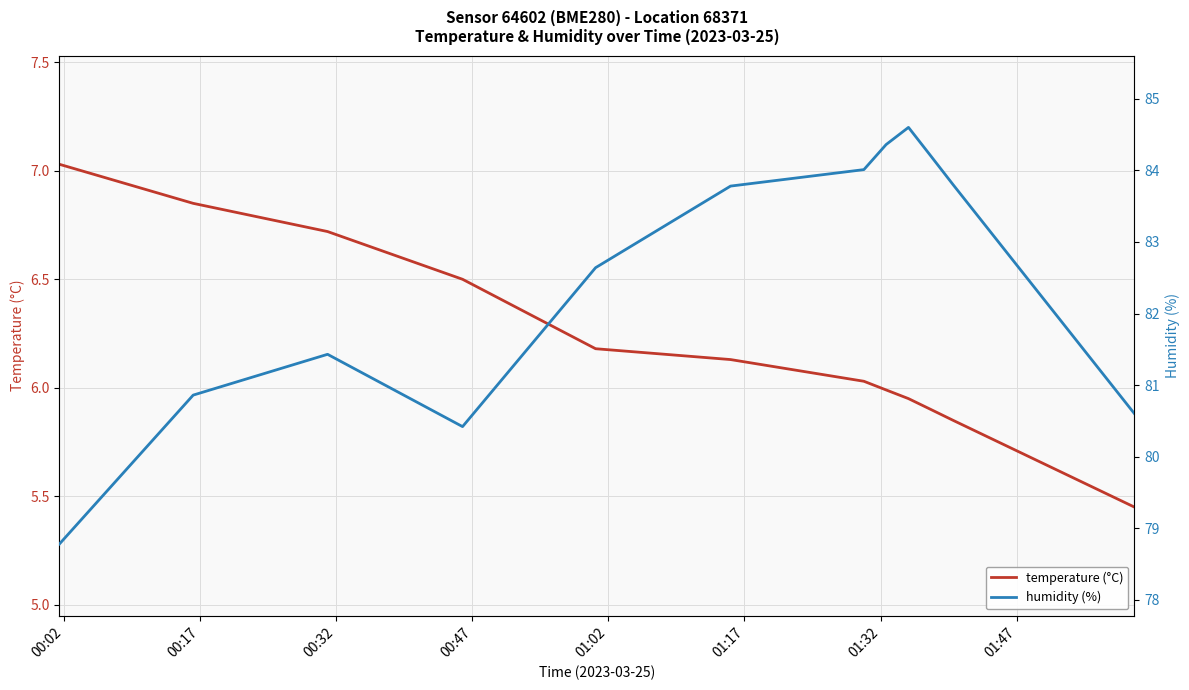

What is the lowest value of the temperature (°C) series?

5.5